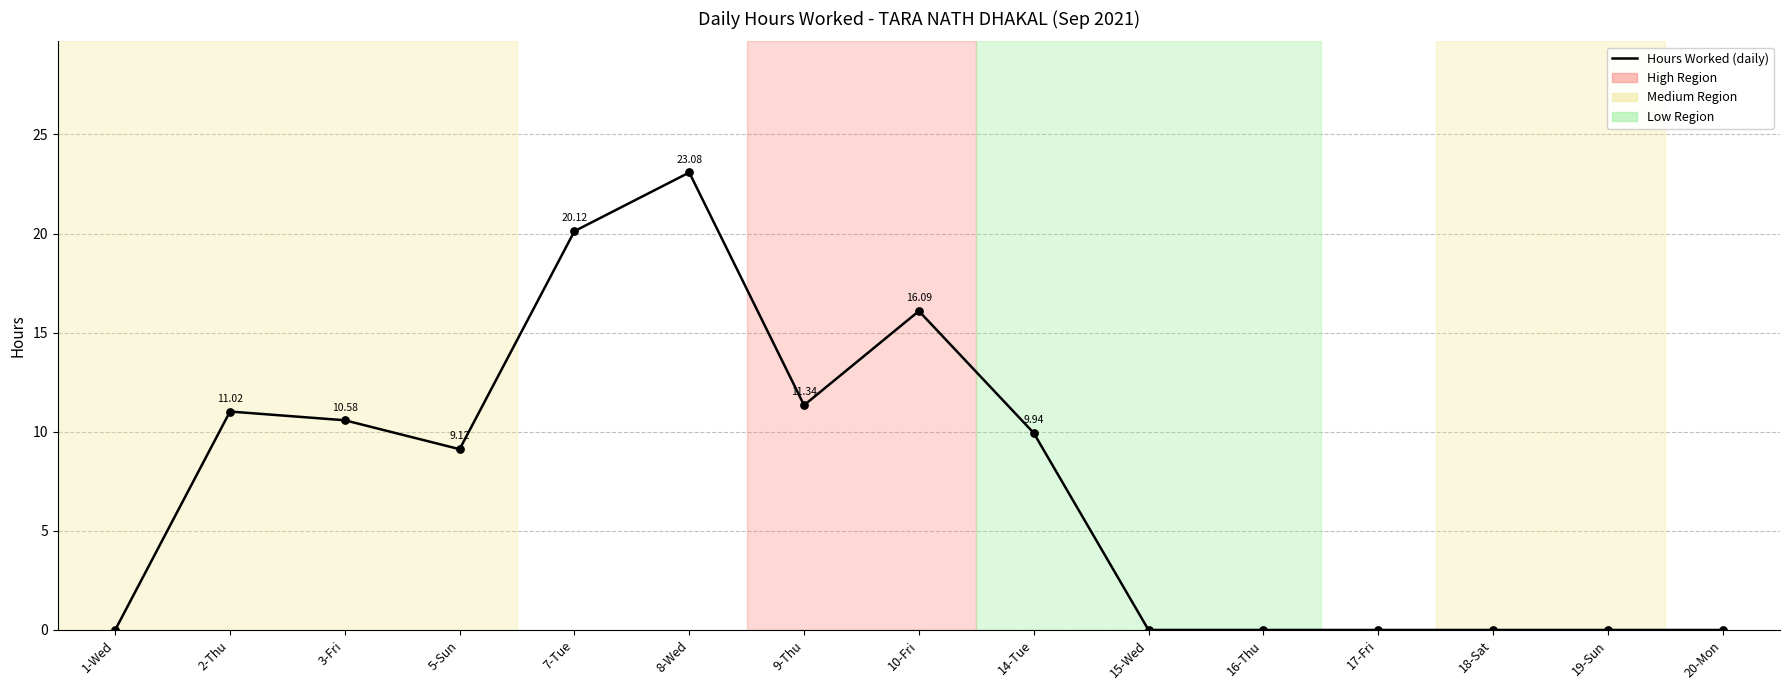

What is the change in value from 1-Wed to 9-Thu?

+11.3